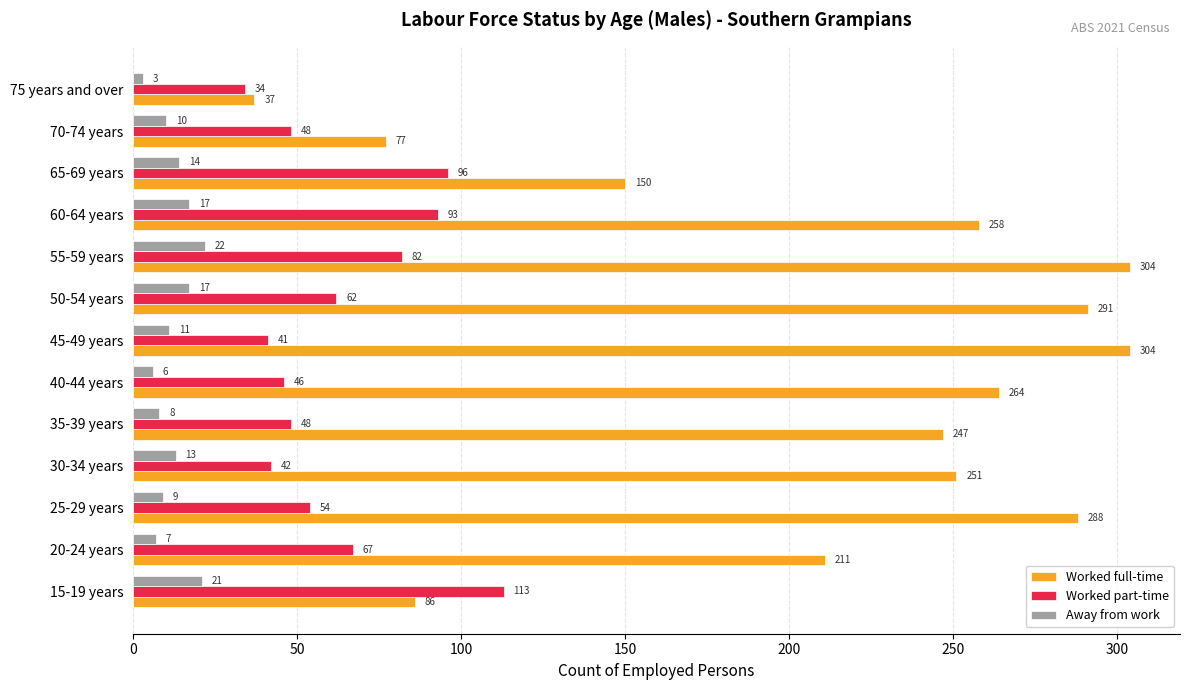

List the series in order of their peak value, lowest first.

Away from work, Worked part-time, Worked full-time